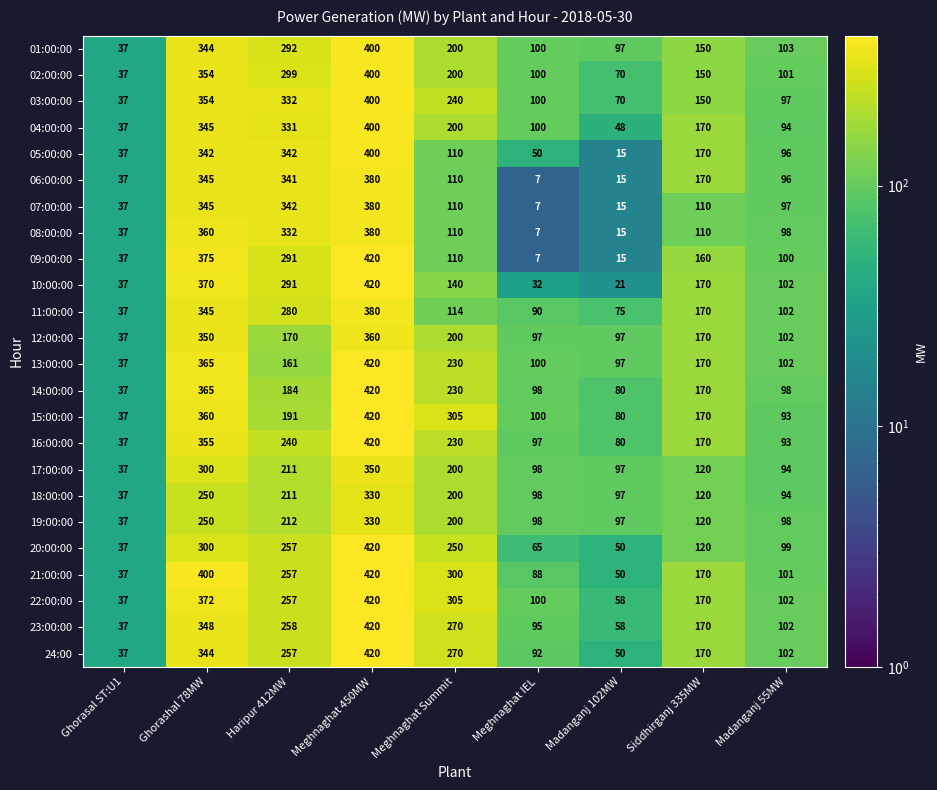

What is the total value across all series at Siddhirganj 335MW?

3690